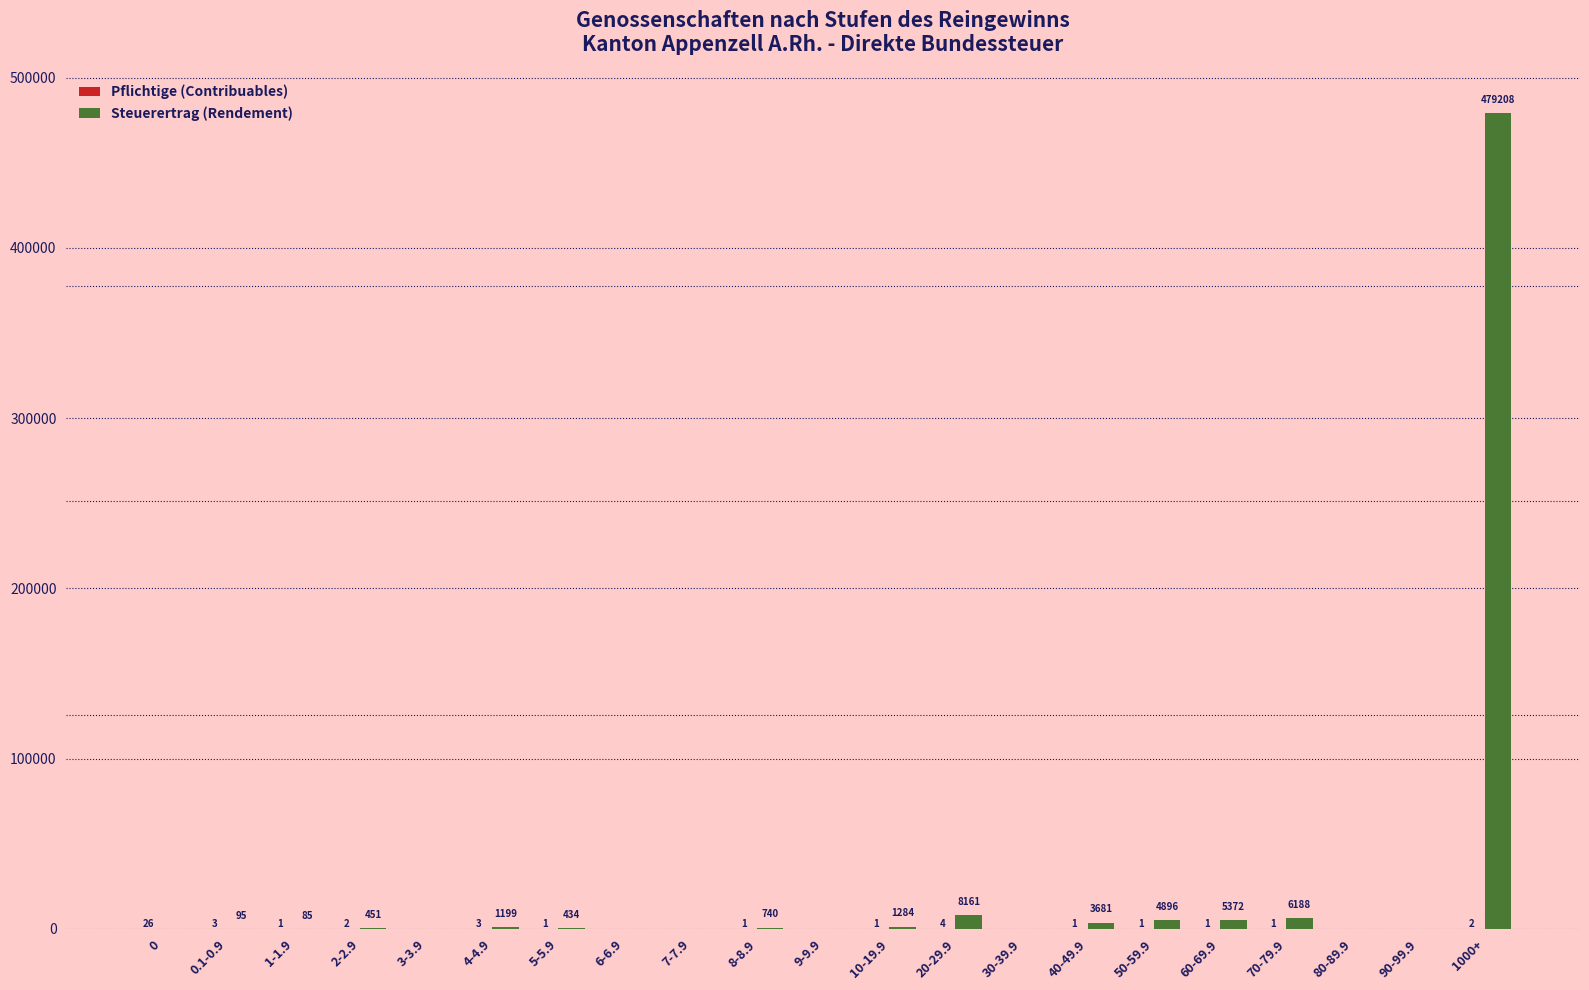

The Steuerertrag (Rendement) series shows 95 at 0.1-0.9. True or false?

True